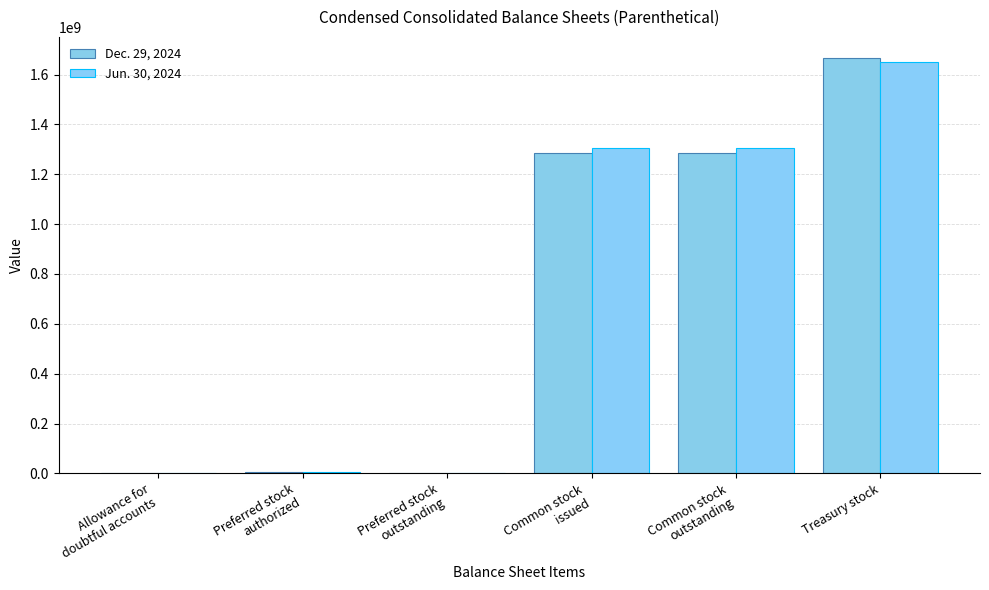

At Common stock
issued, list the series in order from smallest to largest.

Dec. 29, 2024, Jun. 30, 2024